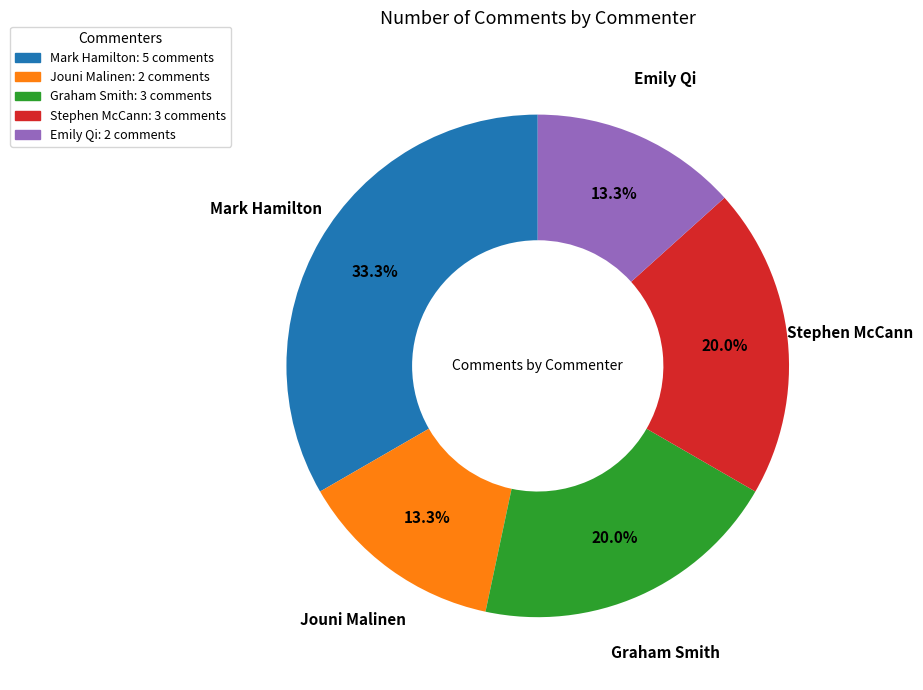

To the nearest percent, what portion does Emily Qi represent?

13%